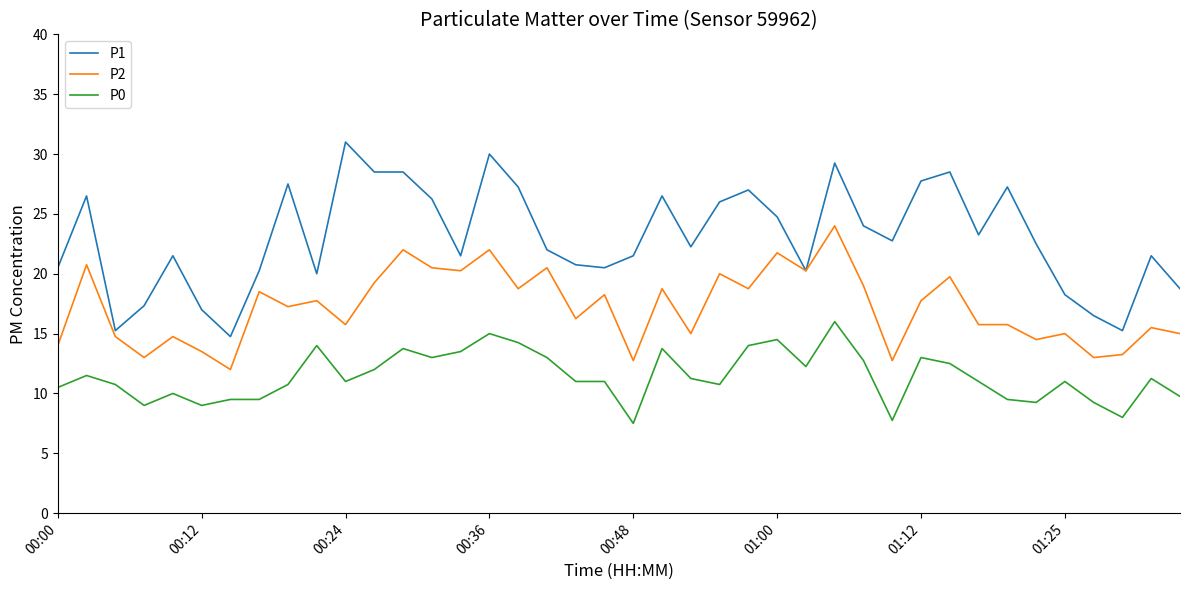

What is the maximum value shown in the chart?

31.0